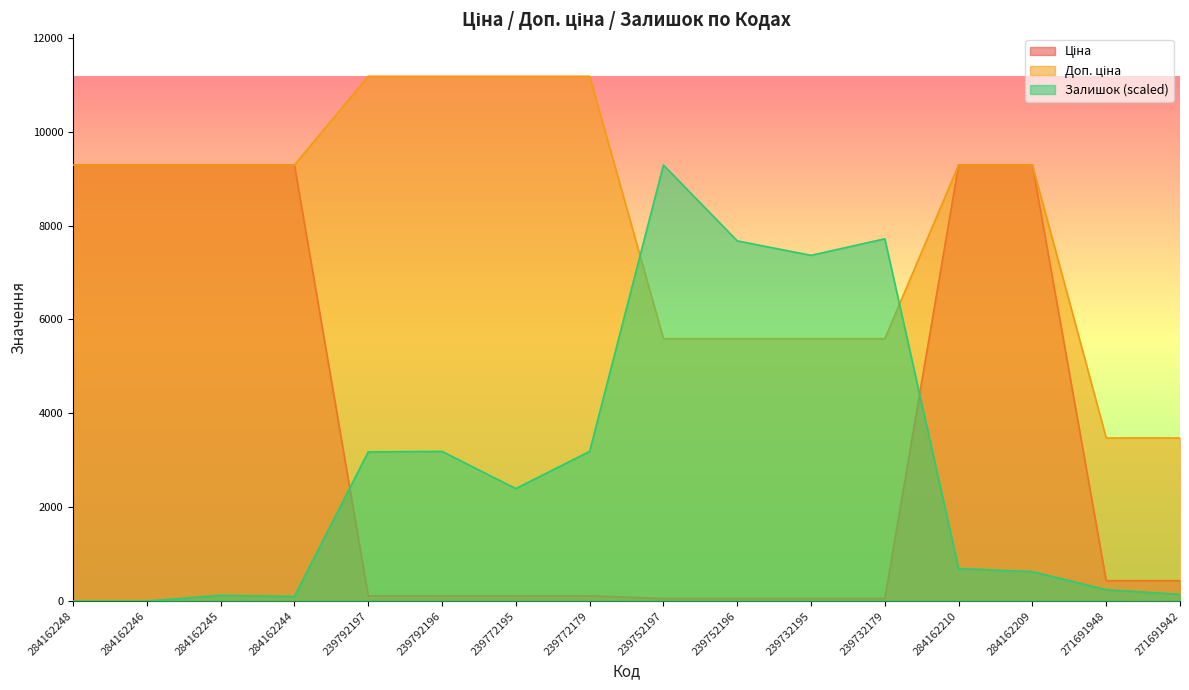

What is the difference between the Доп. ціна values at 239792197 and 284162246?

1891.5